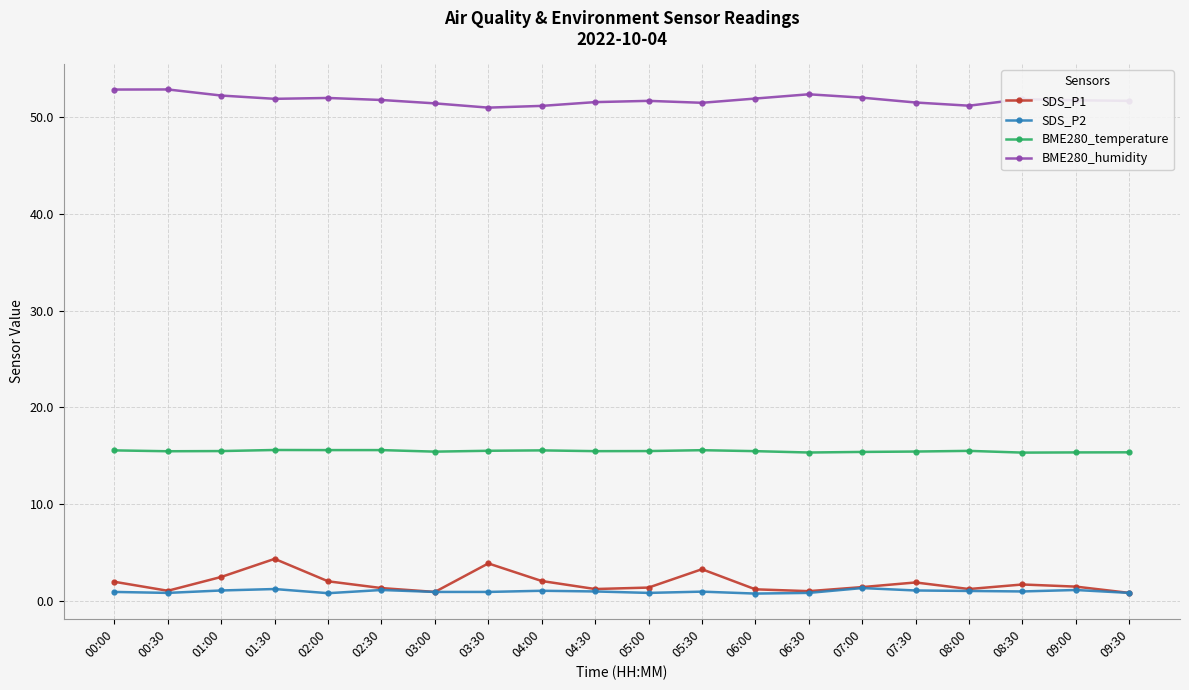

Where is the first local minimum for SDS_P1?

00:30